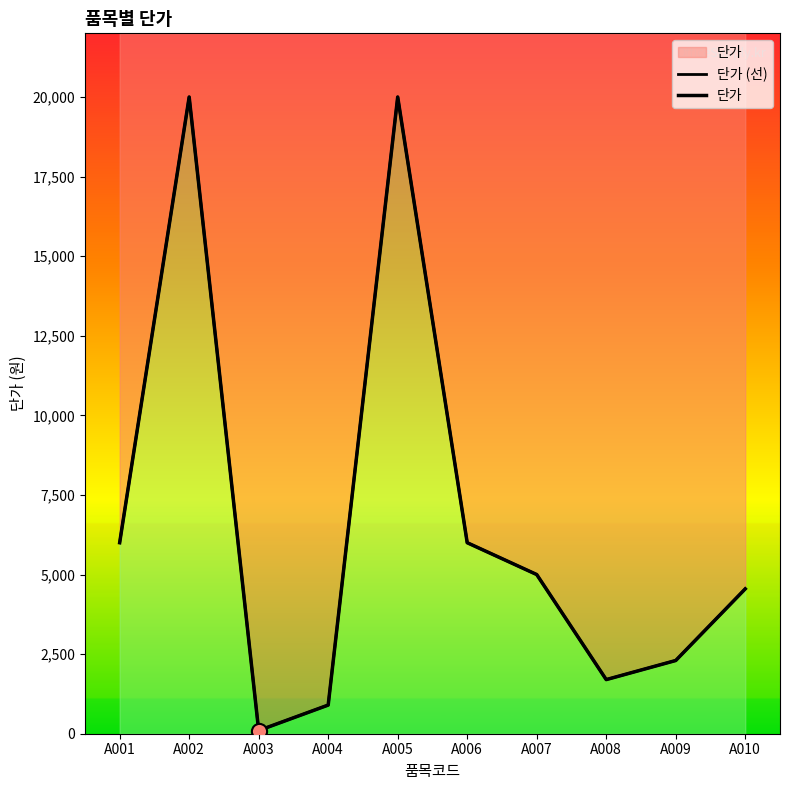

Which series has the largest Y range (max minus min)?

단가 (선)